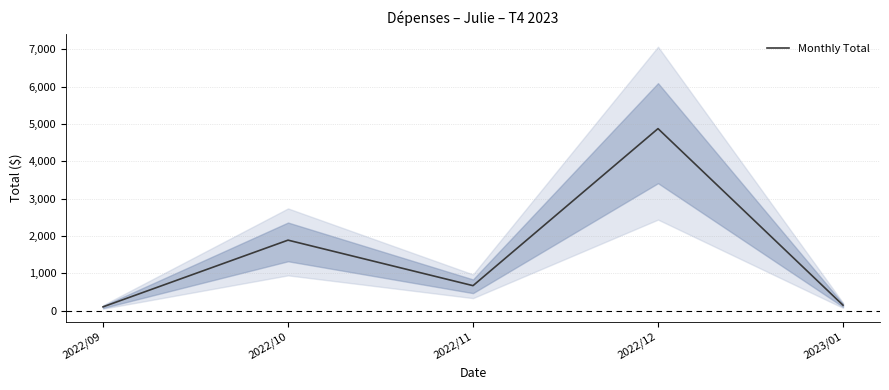

What is the average value?

1534.6